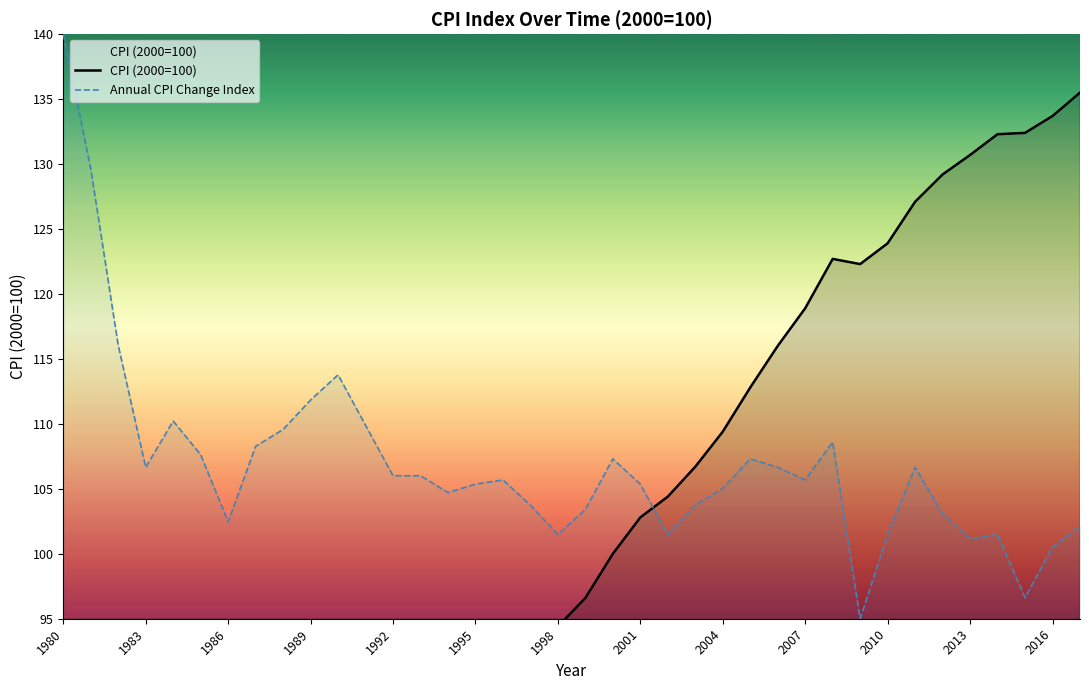

Which series has the largest range (max minus min)?

CPI (2000=100)